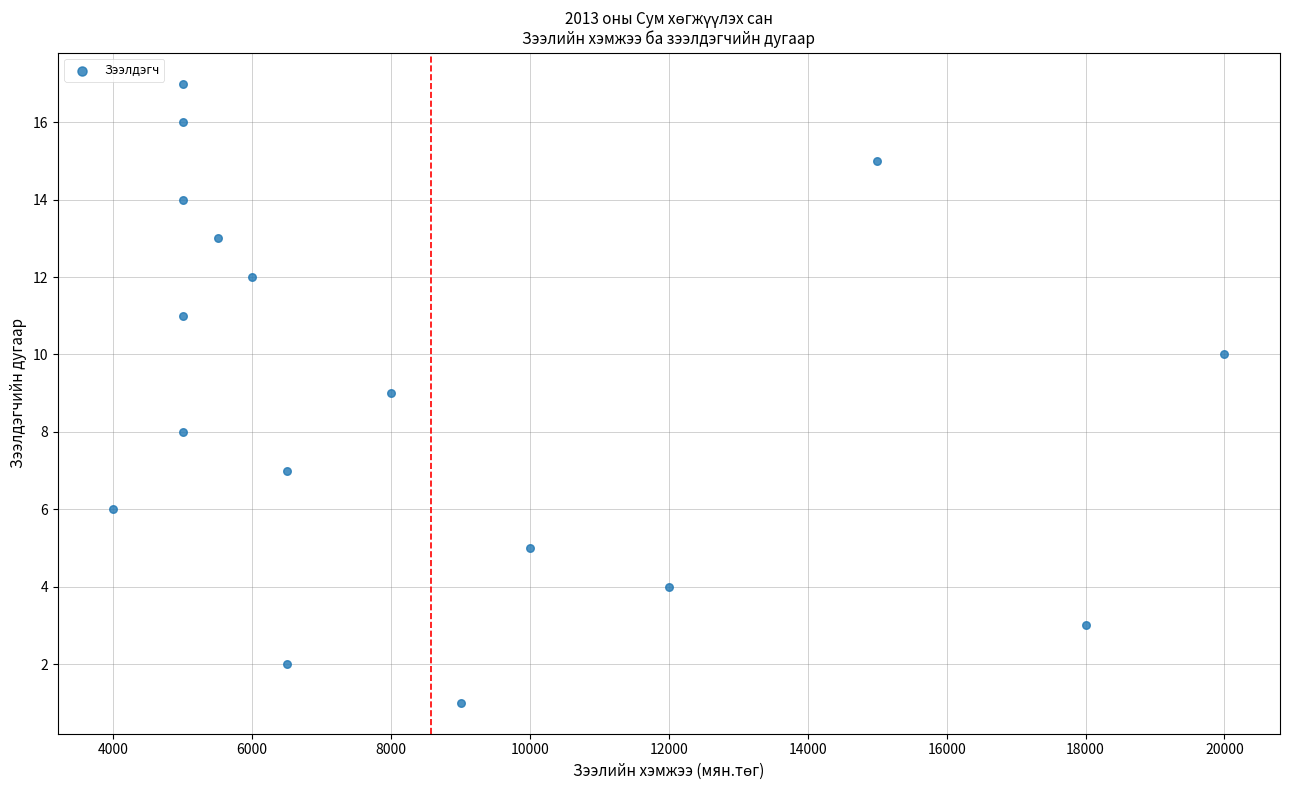

What is the range of Y values (max minus min)?

16